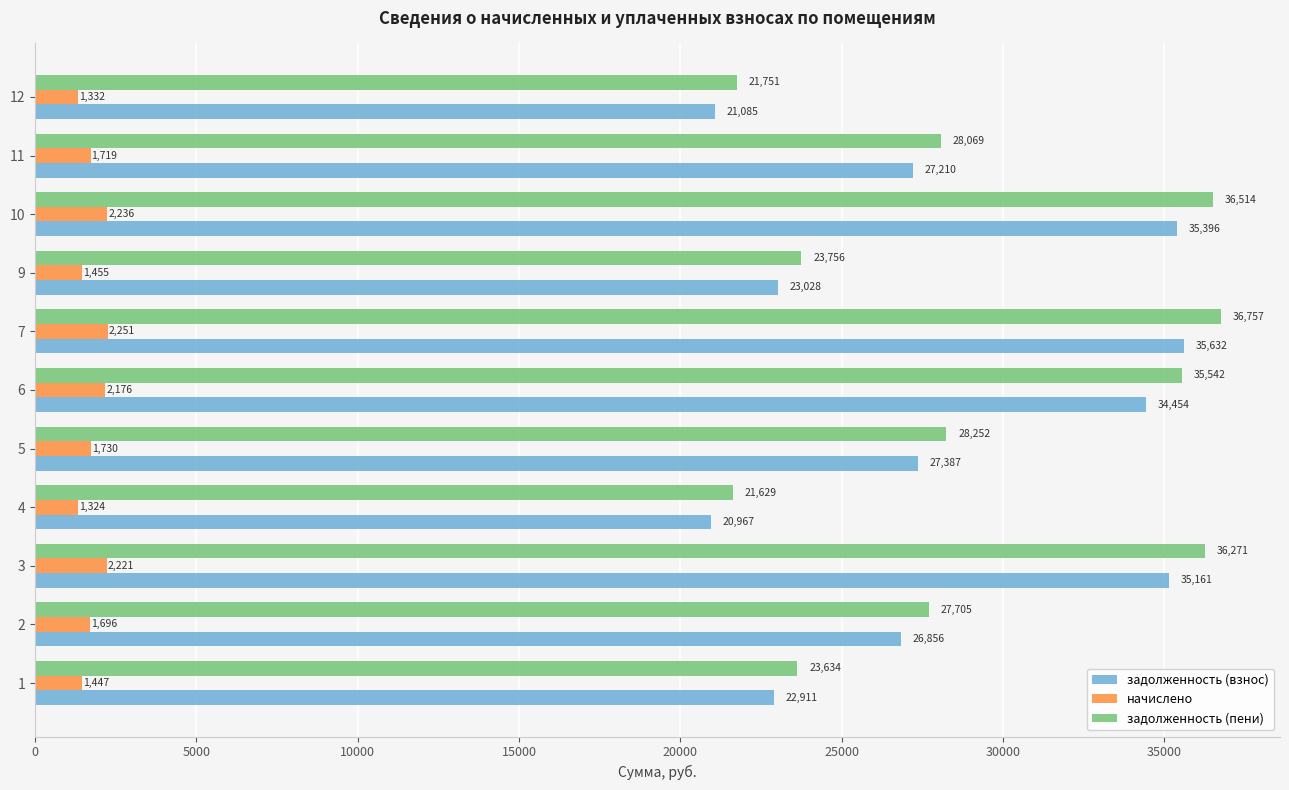

How many values in the задолженность (пени) series are below 28069?

5